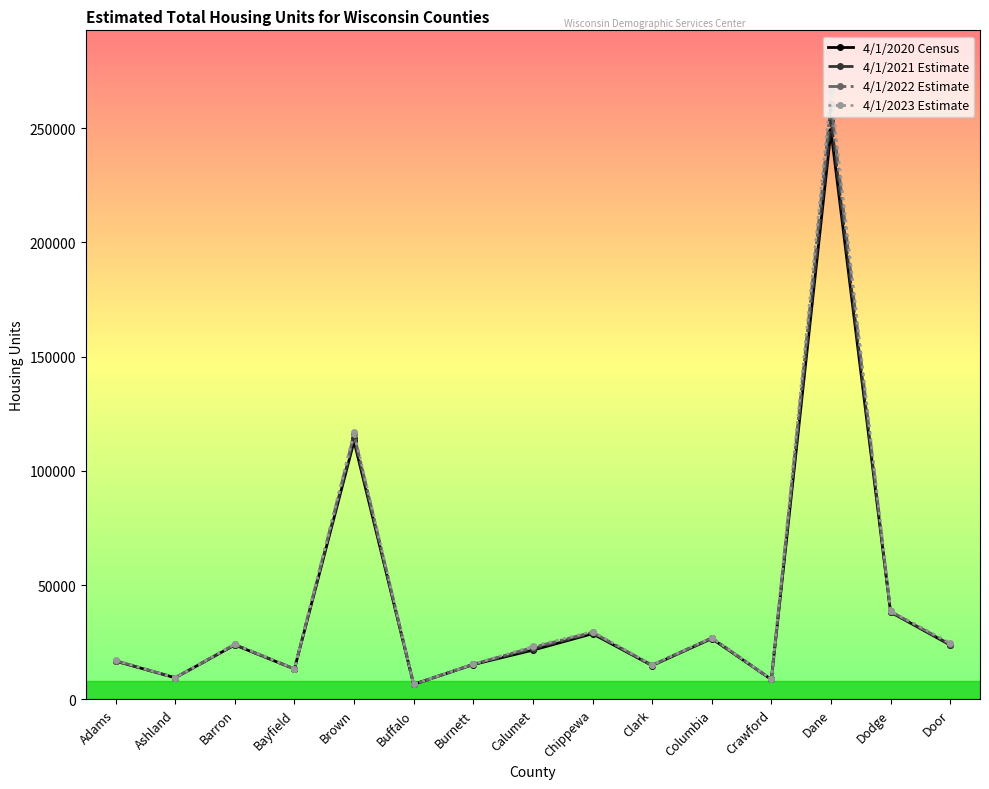

What is the maximum value shown in the chart?

266162